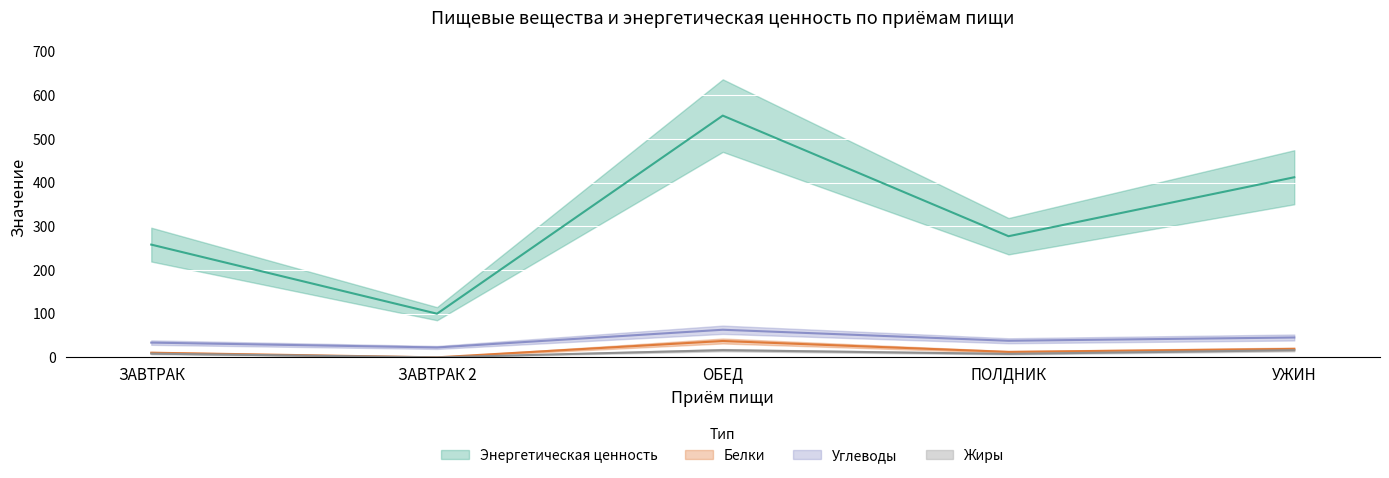

What is the value of the Белки point at the 3rd from the left?

37.6